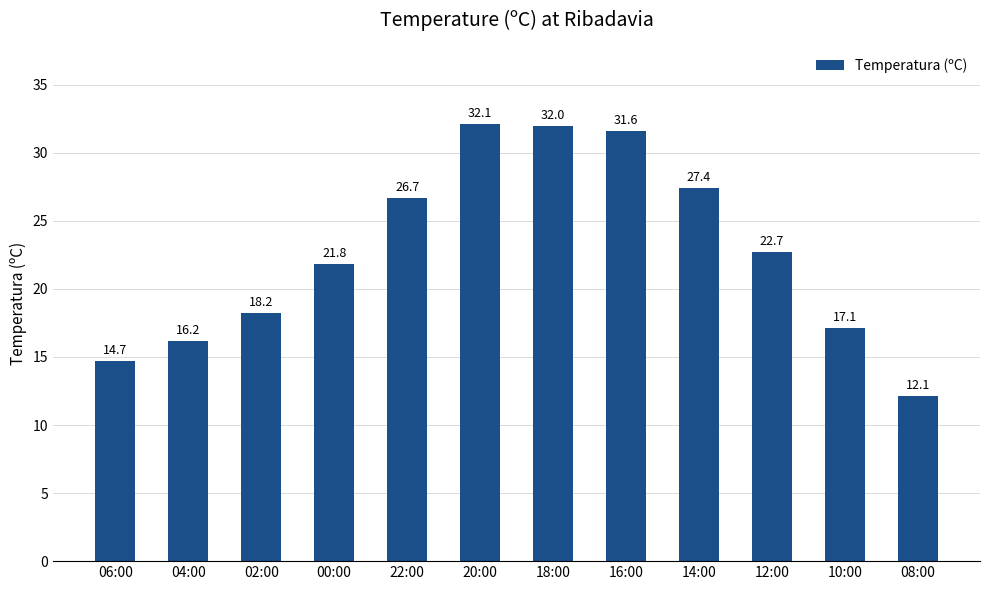

What is the label of the 11th bar from the right?

04:00